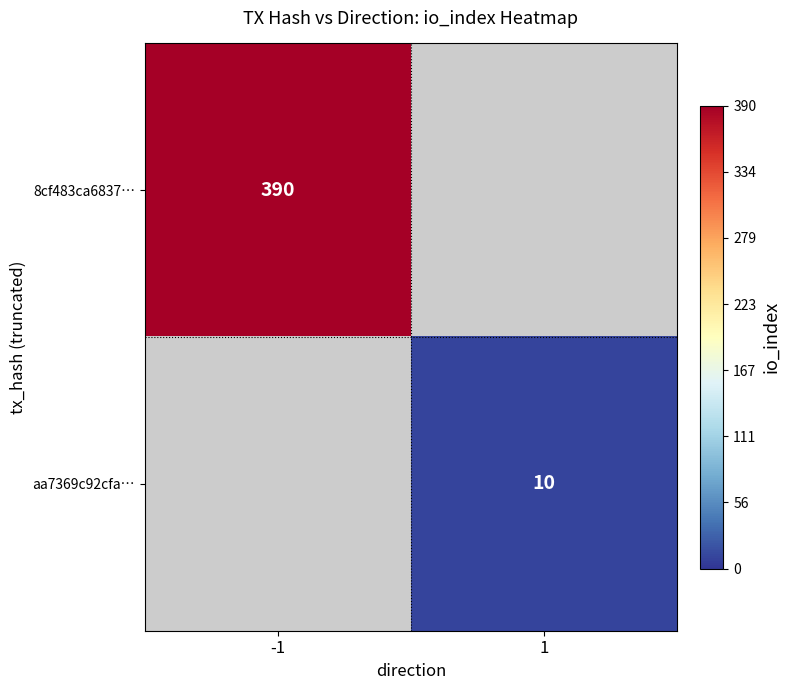

True or false: 8cf483ca6837… has a value of 88 at -1.

False